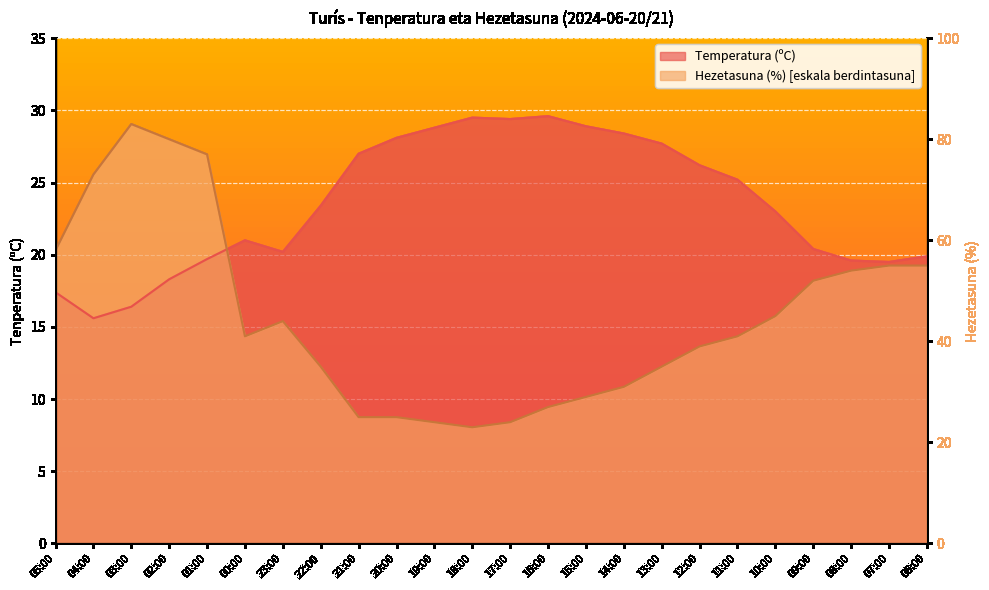

What position from the right is 09:00?

4